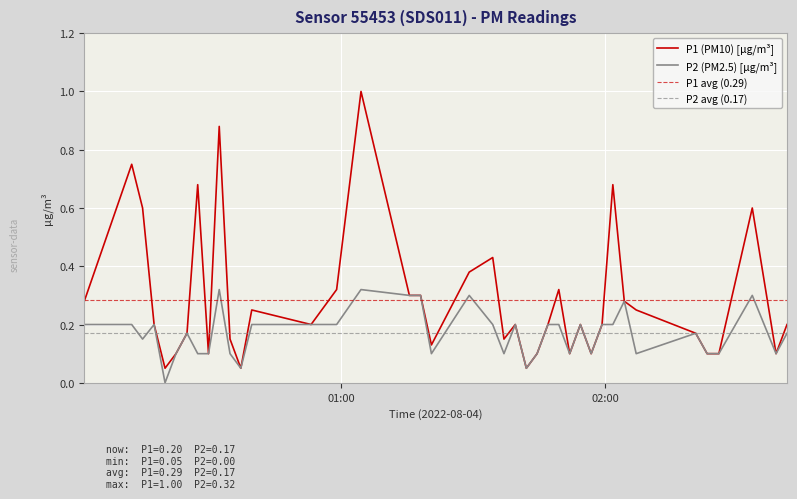

What is the maximum value for P1 (PM10) [µg/m³]?

1.0